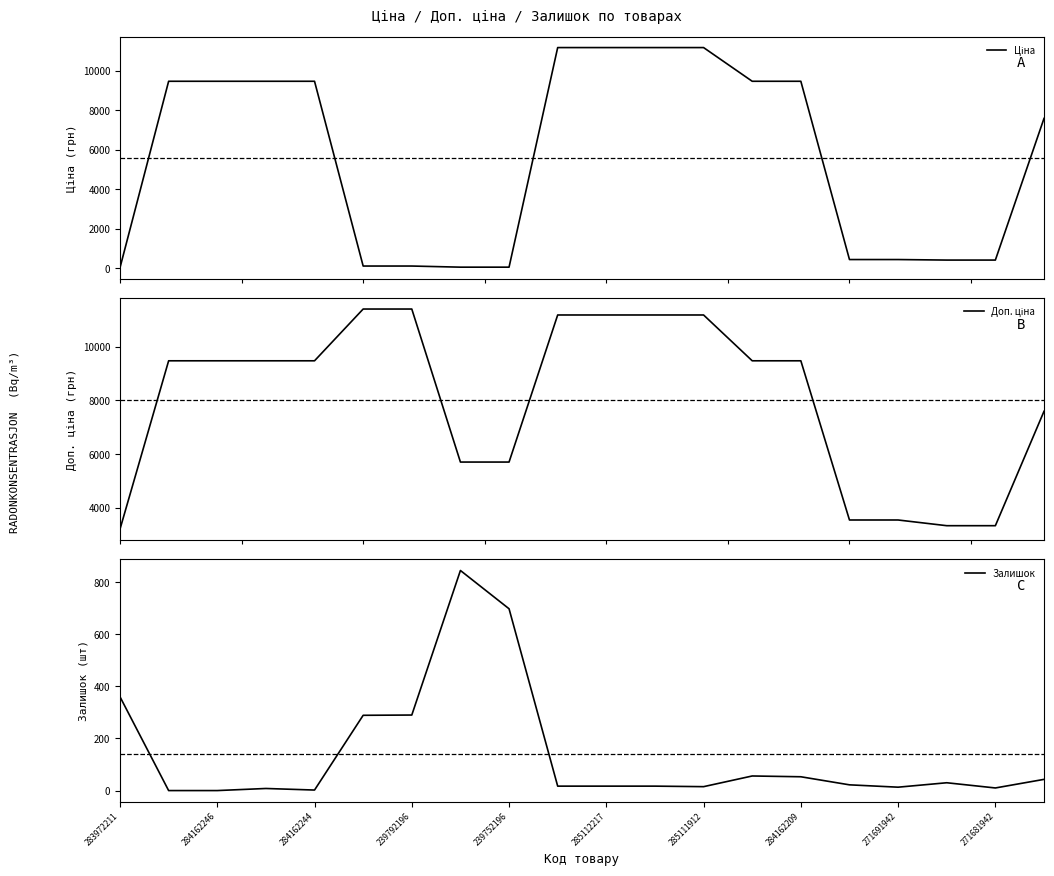

The value of Залишок at 239752196 is 698. True or false?

True